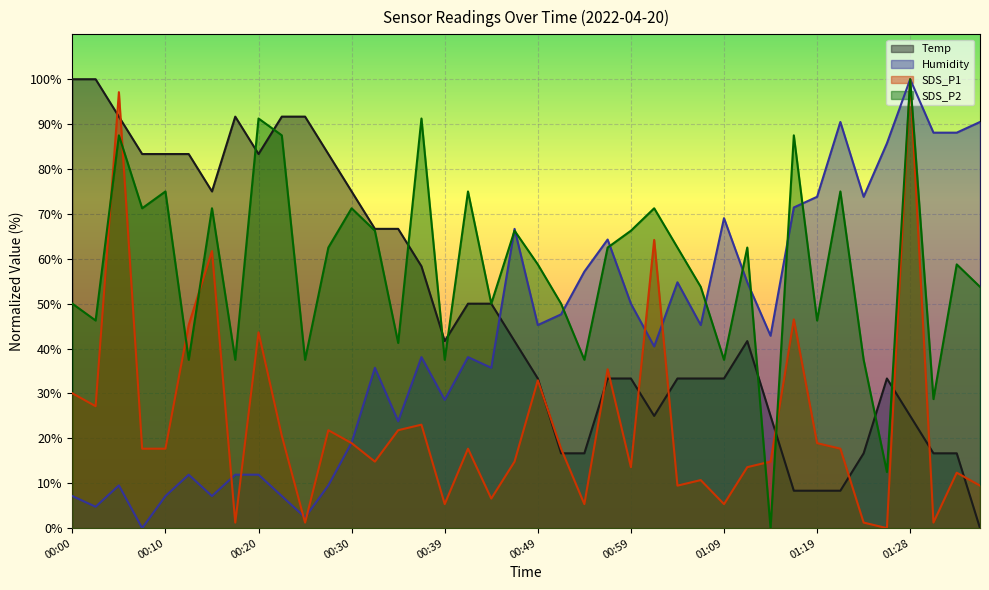

Rank the categories by SDS_P2 value from highest to lowest.

01:28, 00:20, 00:37, 00:05, 00:22, 01:16, 00:10, 00:42, 01:21, 00:08, 00:15, 00:30, 01:01, 00:32, 00:47, 00:59, 00:27, 00:57, 01:04, 01:11, 00:49, 01:33, 01:06, 01:36, 00:00, 00:44, 00:52, 00:03, 01:19, 00:35, 00:12, 00:17, 00:25, 00:39, 00:54, 01:09, 01:23, 01:31, 01:26, 01:14